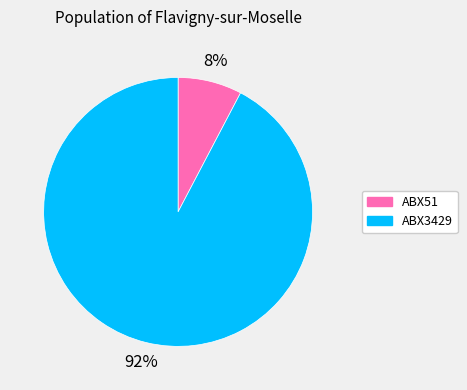

To the nearest percent, what percentage of the pie is ABX51?

8%